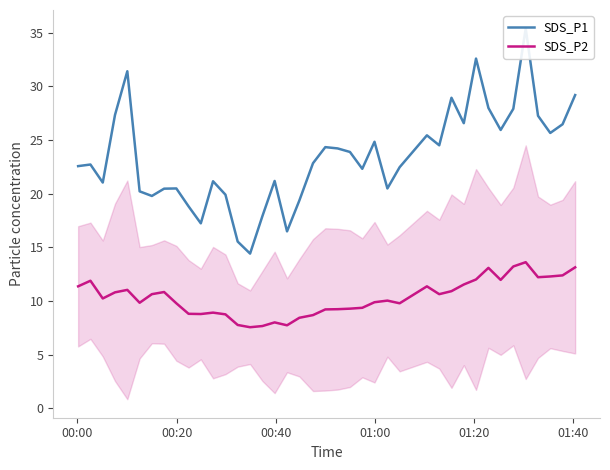

What is the highest value of the SDS_P2 series?

13.6